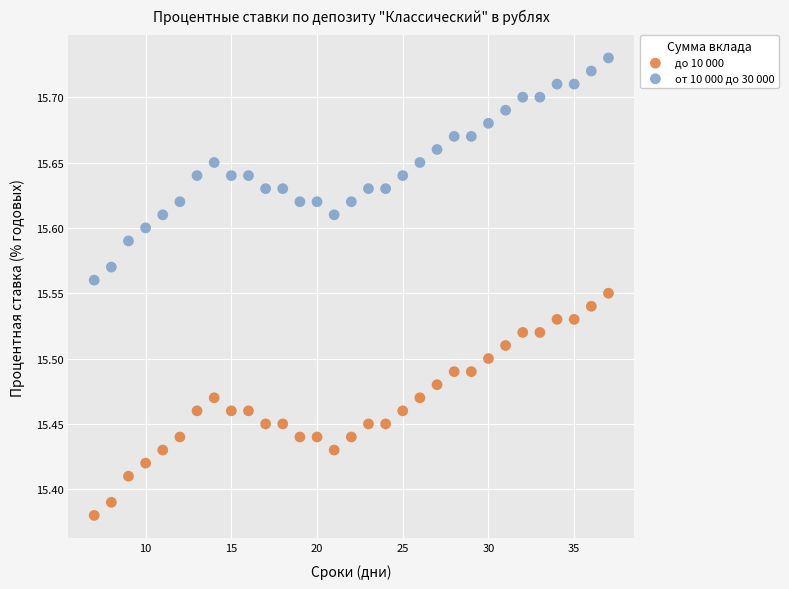

Which series reaches the maximum Y coordinate?

от 10 000 до 30 000